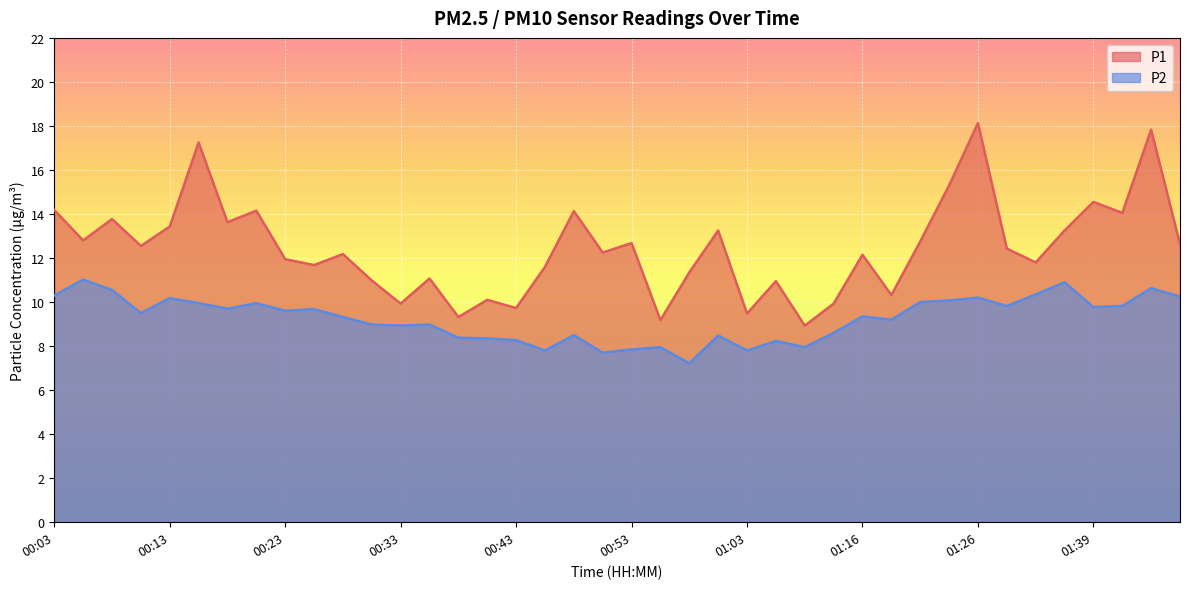

True or false: P1 and P2 cross at least once.

False